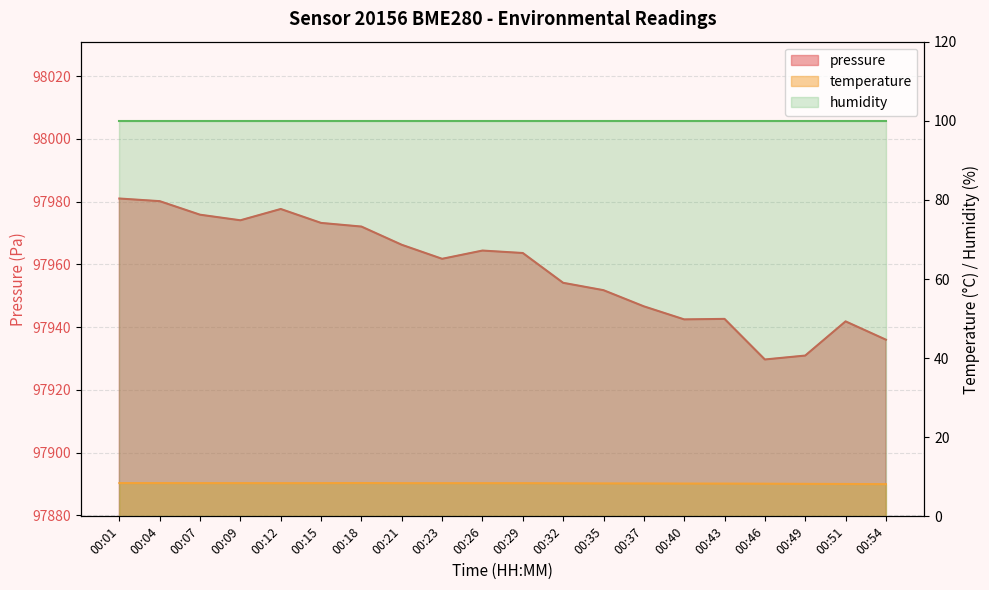

The temperature series shows 8.4 at 00:29. True or false?

True